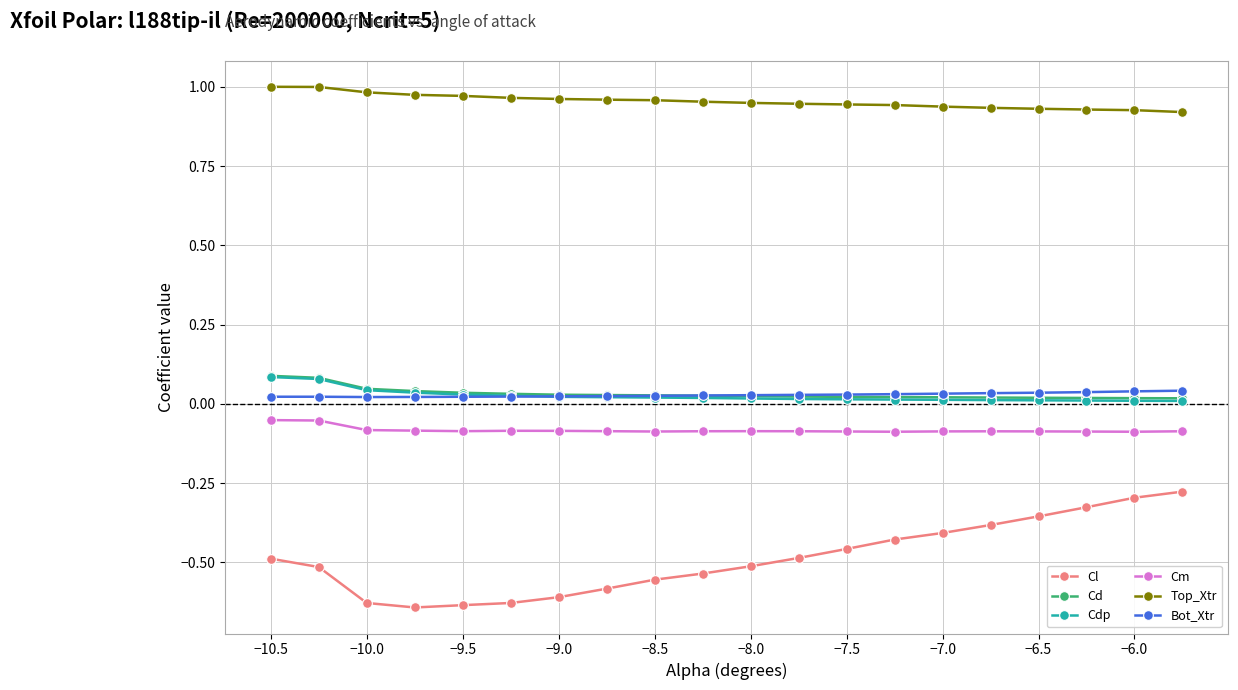

Which series has the largest total across all categories?

Top_Xtr